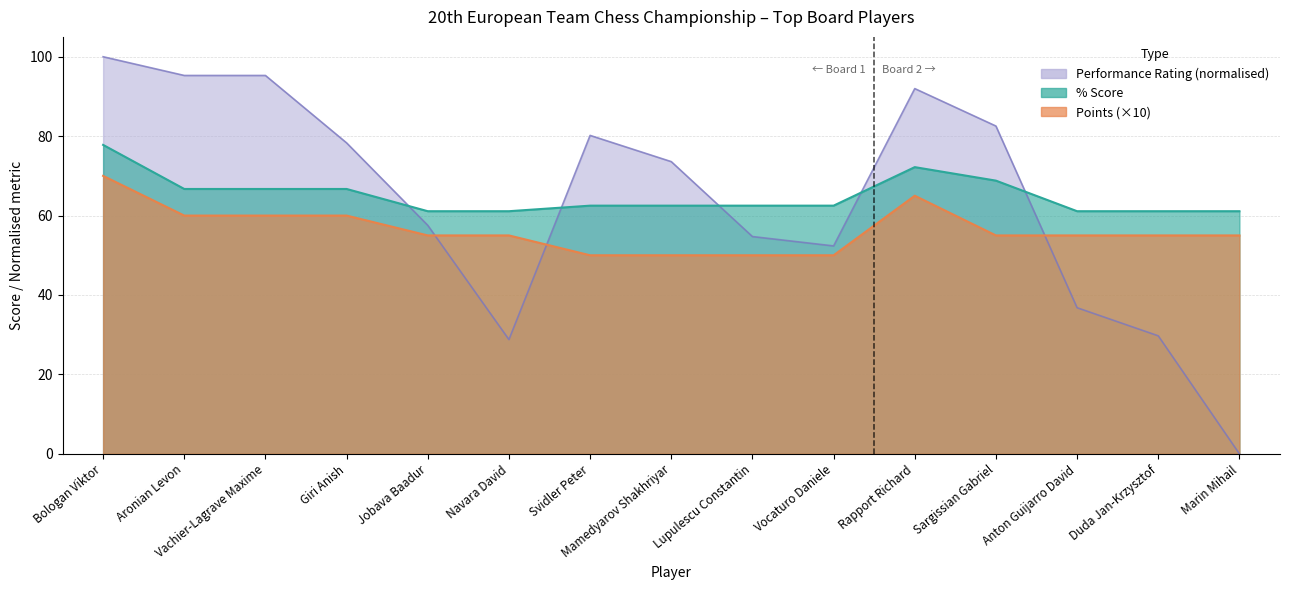

How many lines are shown in the chart?

3